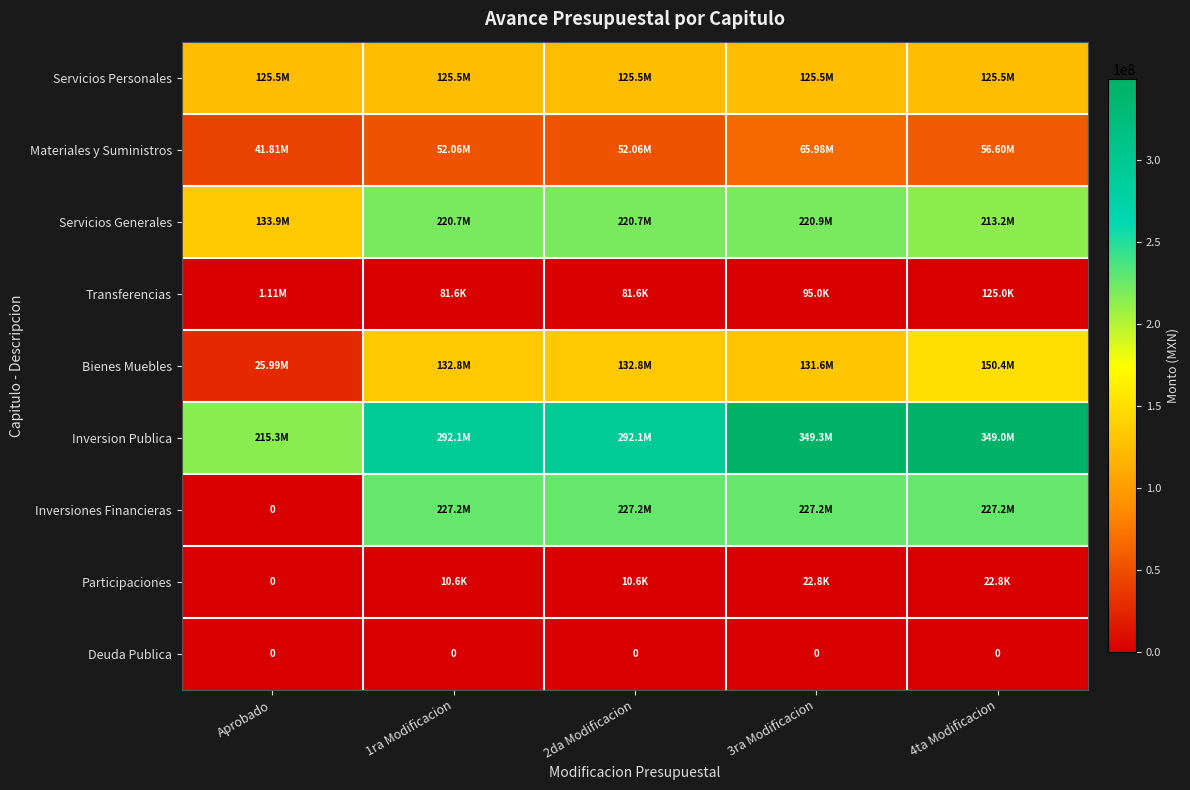

Which series has the widest spread of values?

Inversiones Financieras